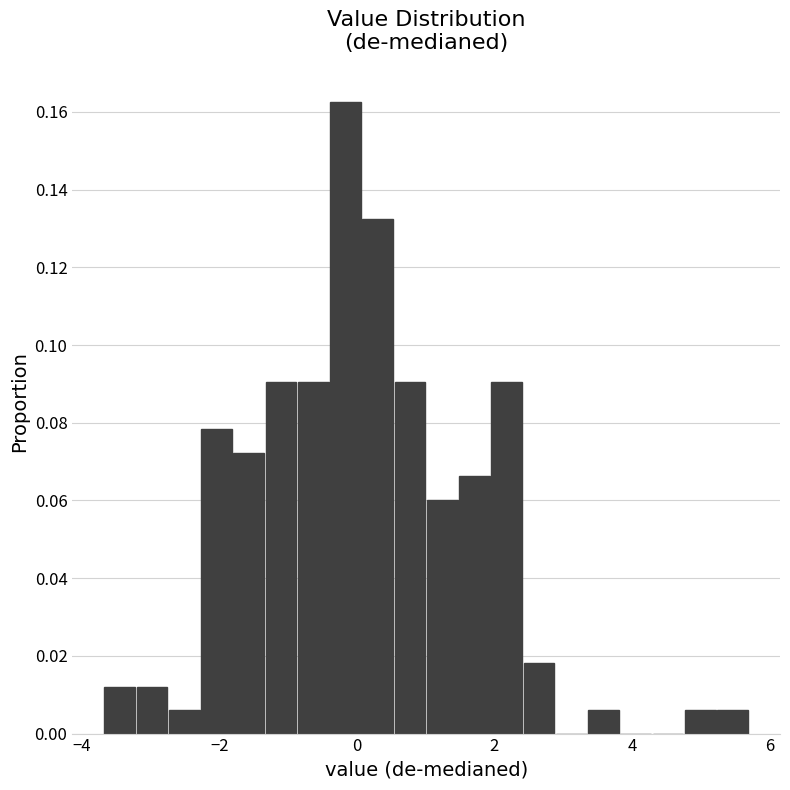

Read against the x-axis, roughly where is the centre of the tallest bar?

-0.2